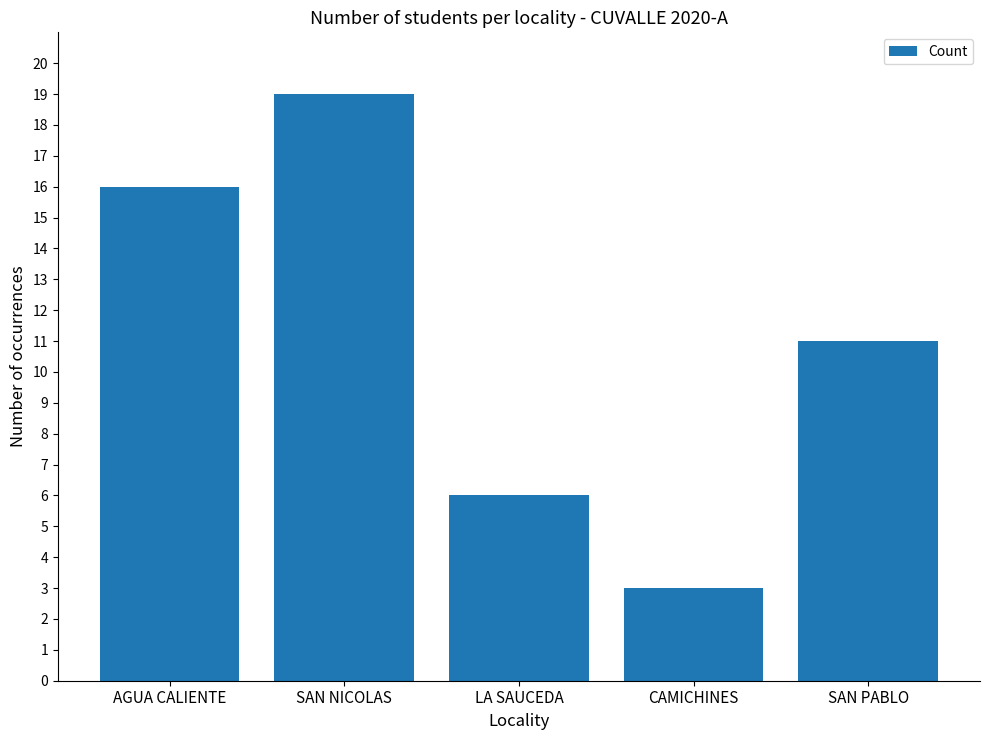

What is the label of the 1st bar from the left?

AGUA CALIENTE